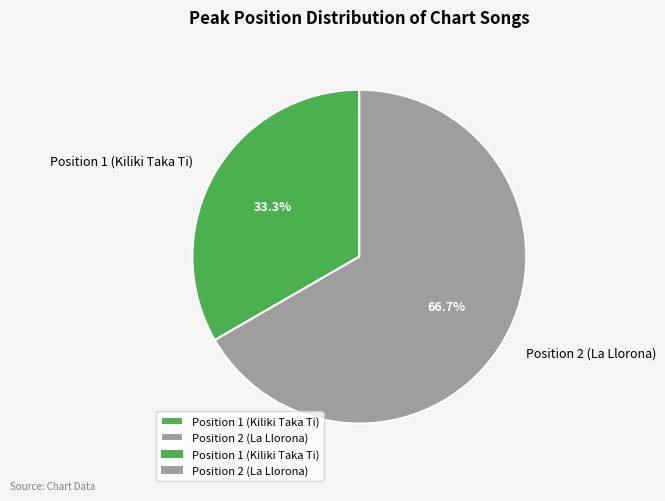

Combined, what portion of the pie is Position 1 (Kiliki Taka Ti) and Position 2 (La Llorona)?

100.0%